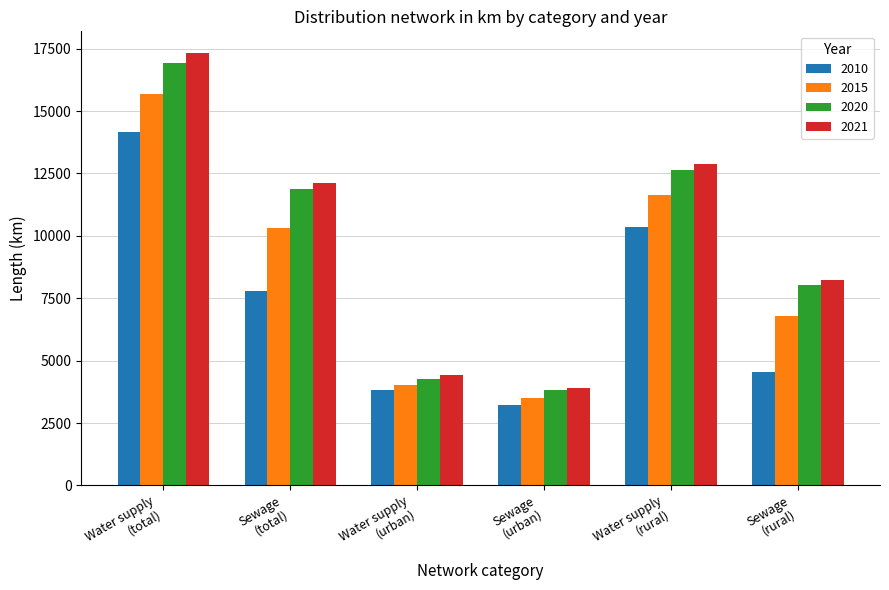

What position from the left is Sewage
(urban)?

4